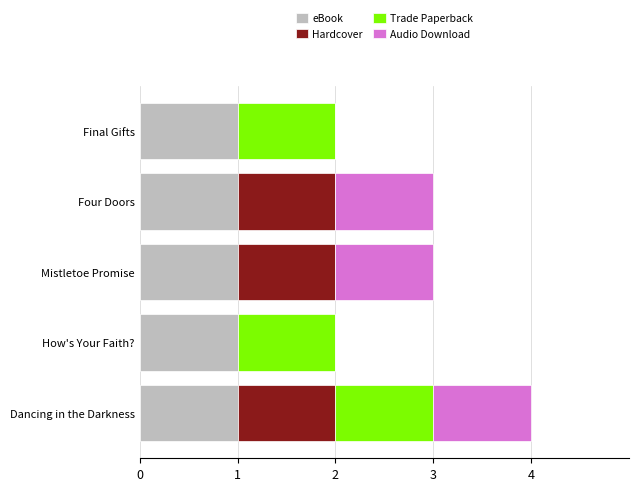

What is the total value across all series at Dancing in the Darkness?

4